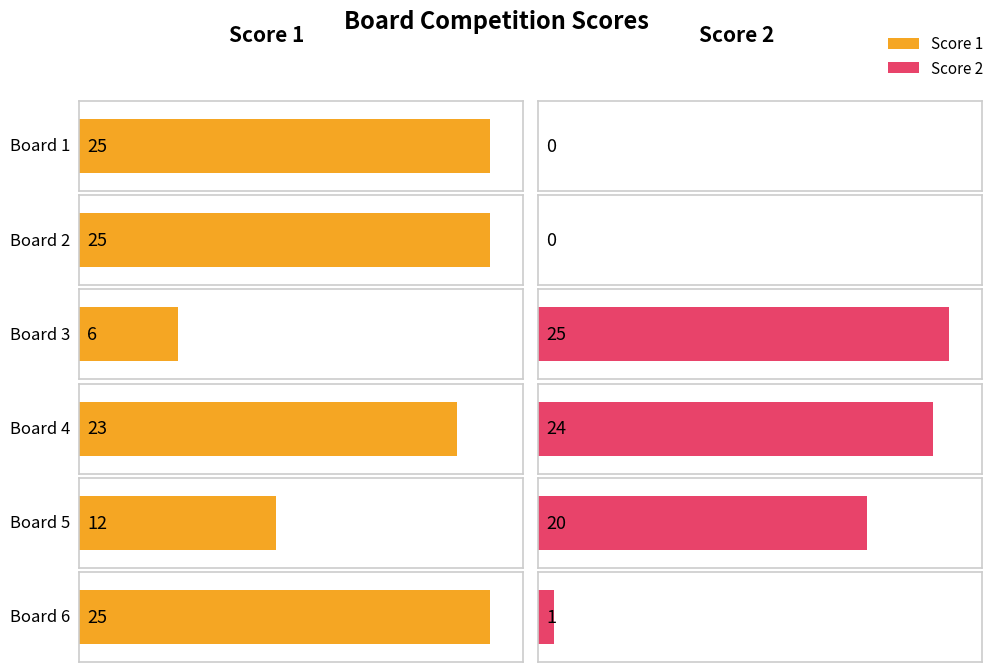

Is it true that Score 2 equals 6 at Board 5?

False